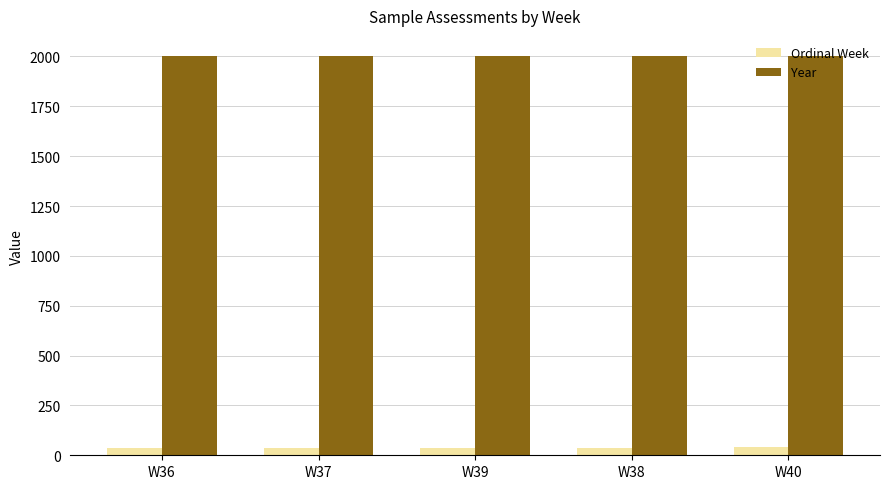

What is the label of the 4th bar from the right?

W37